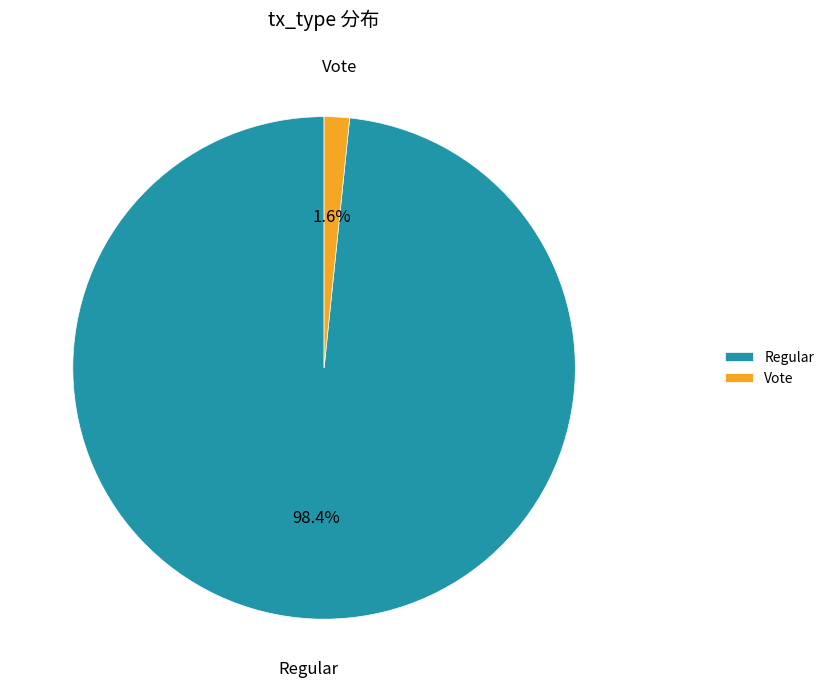

How many segments does this pie chart have?

2